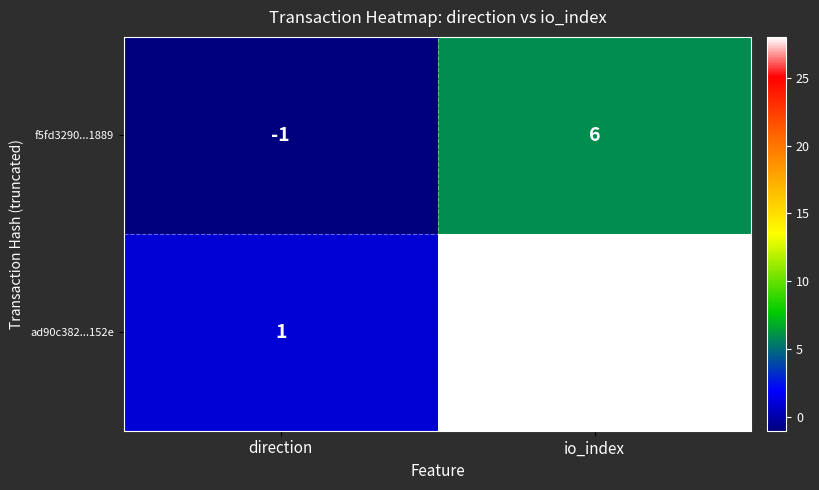

What is the difference between the maximum and minimum values in the f5fd3290...1889 series?

7